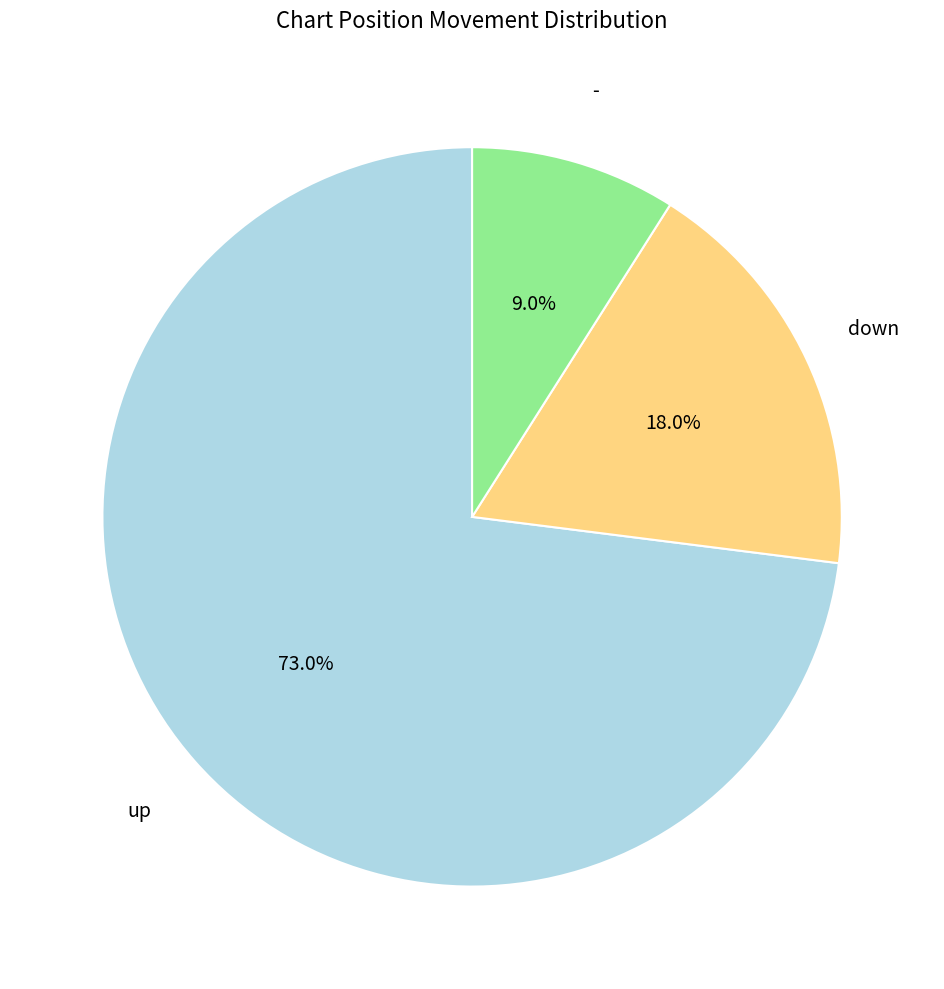

Is there a majority slice in this chart?

Yes